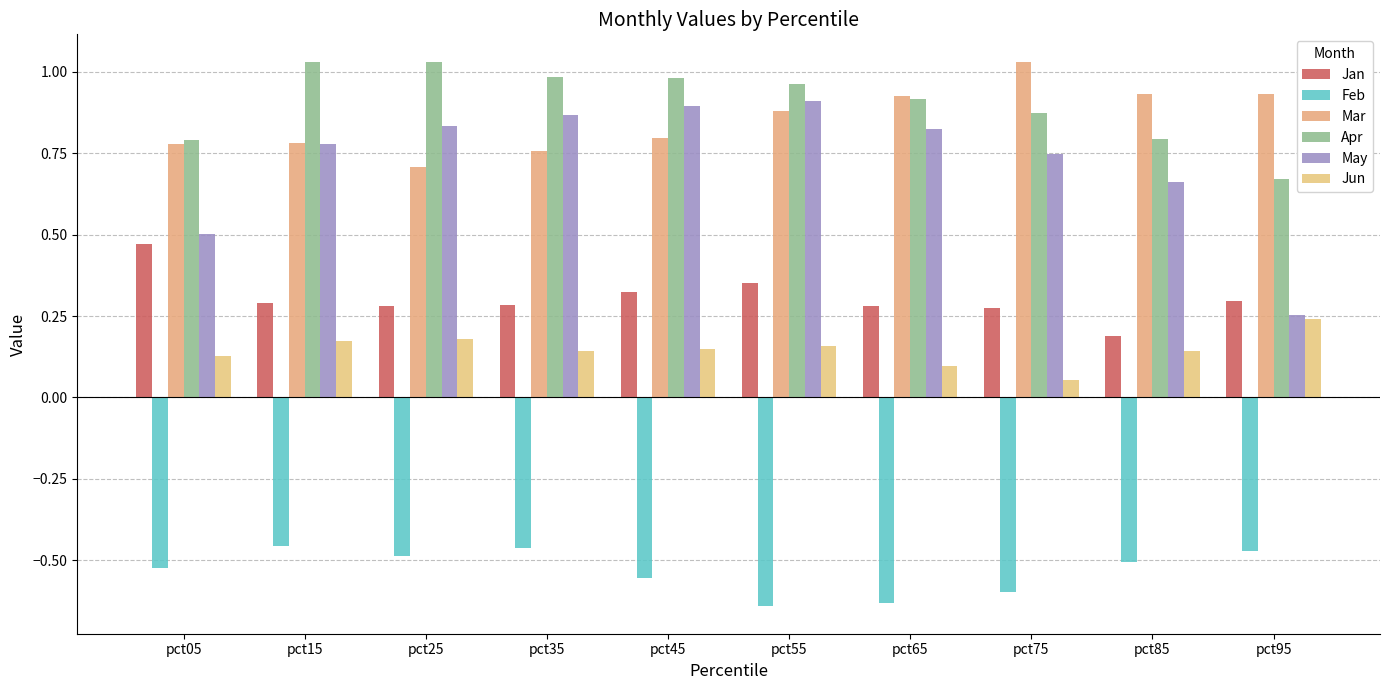

How many distinct data groups are displayed?

6